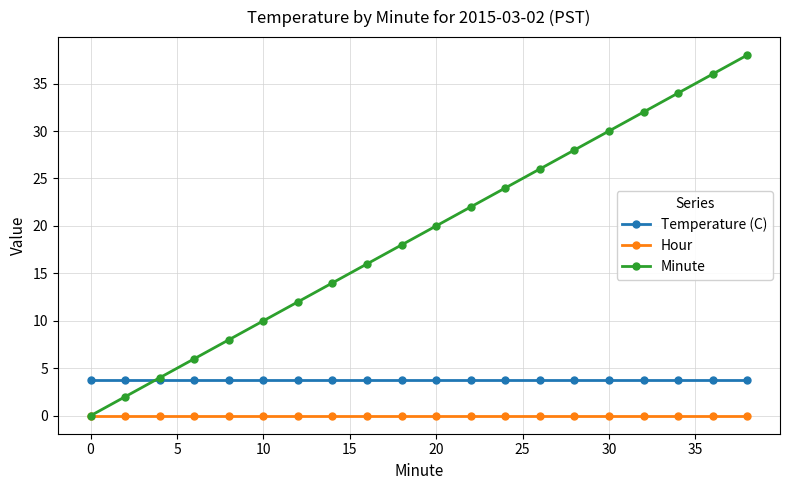

Reading left to right, transcribe all the data shown in this chart.

Temperature (C): 3.8	3.8	3.8	3.8	3.8	3.8	3.8	3.8	3.8	3.8	3.8	3.8	3.8	3.8	3.8	3.8	3.8	3.8	3.8	3.8
Hour: 0.0	0.0	0.0	0.0	0.0	0.0	0.0	0.0	0.0	0.0	0.0	0.0	0.0	0.0	0.0	0.0	0.0	0.0	0.0	0.0
Minute: 0.0	2.0	4.0	6.0	8.0	10.0	12.0	14.0	16.0	18.0	20.0	22.0	24.0	26.0	28.0	30.0	32.0	34.0	36.0	38.0